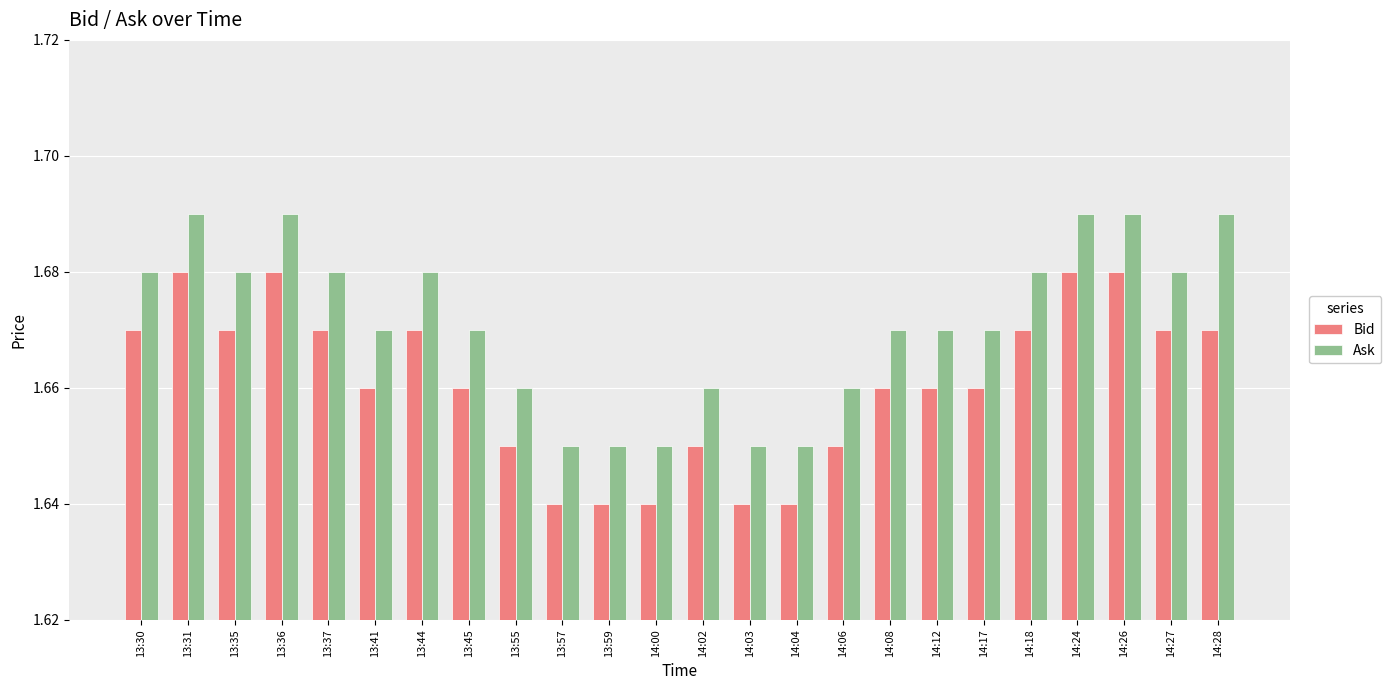

The value of Bid at 13:36 is 2.7. True or false?

False